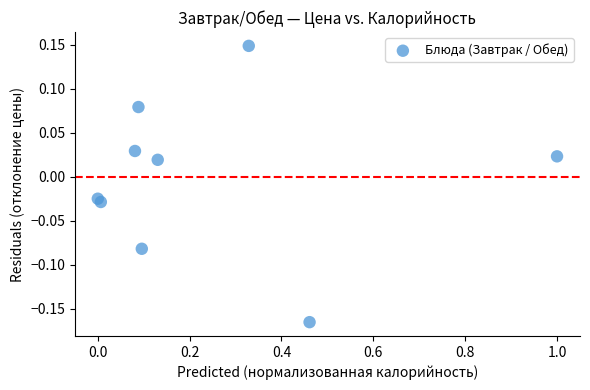

What is the range of X values (max minus min)?

1.0